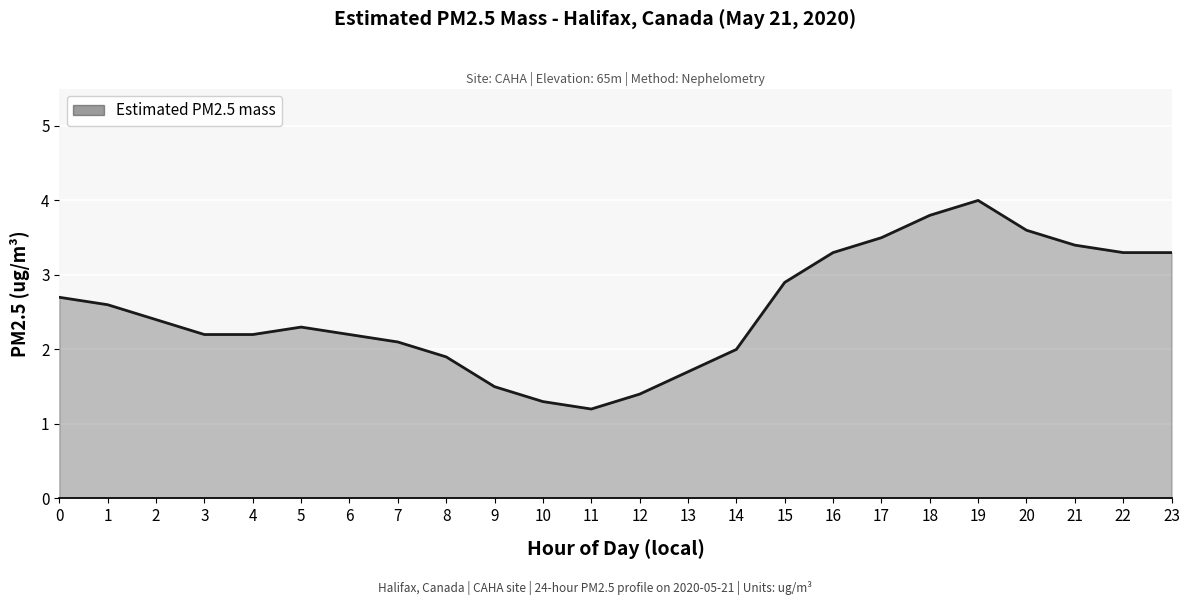

Read the value at 20.

3.6